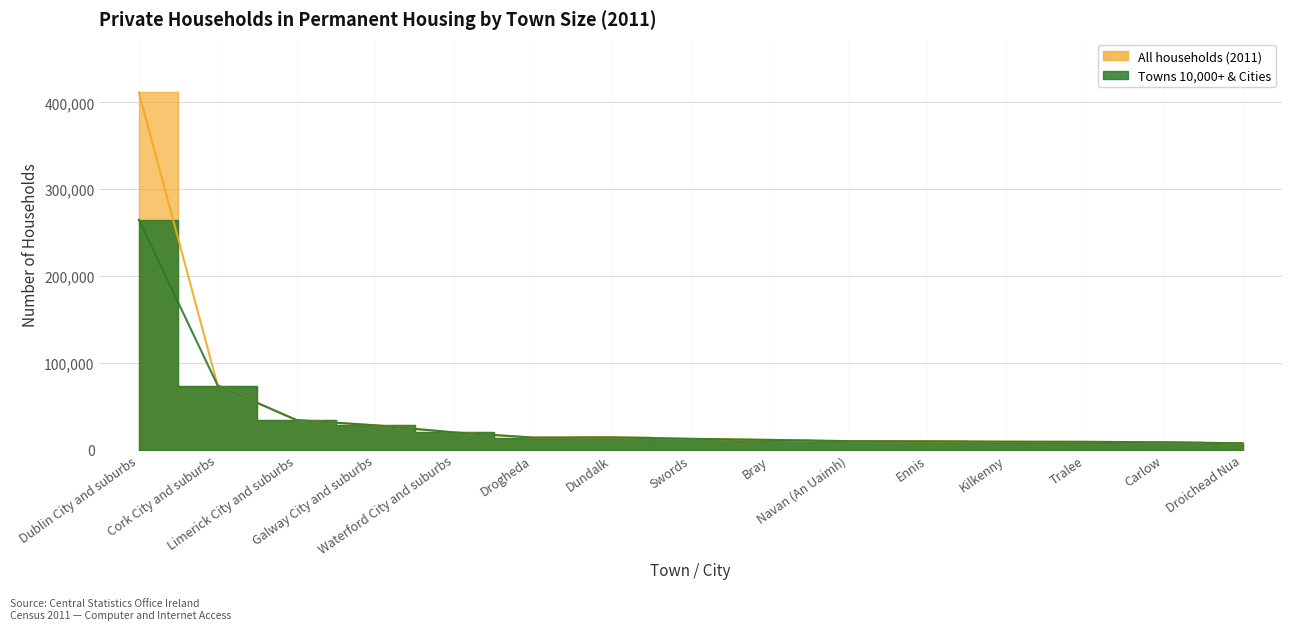

At which label does All households (2011) first exceed 12559?

Dublin City and suburbs